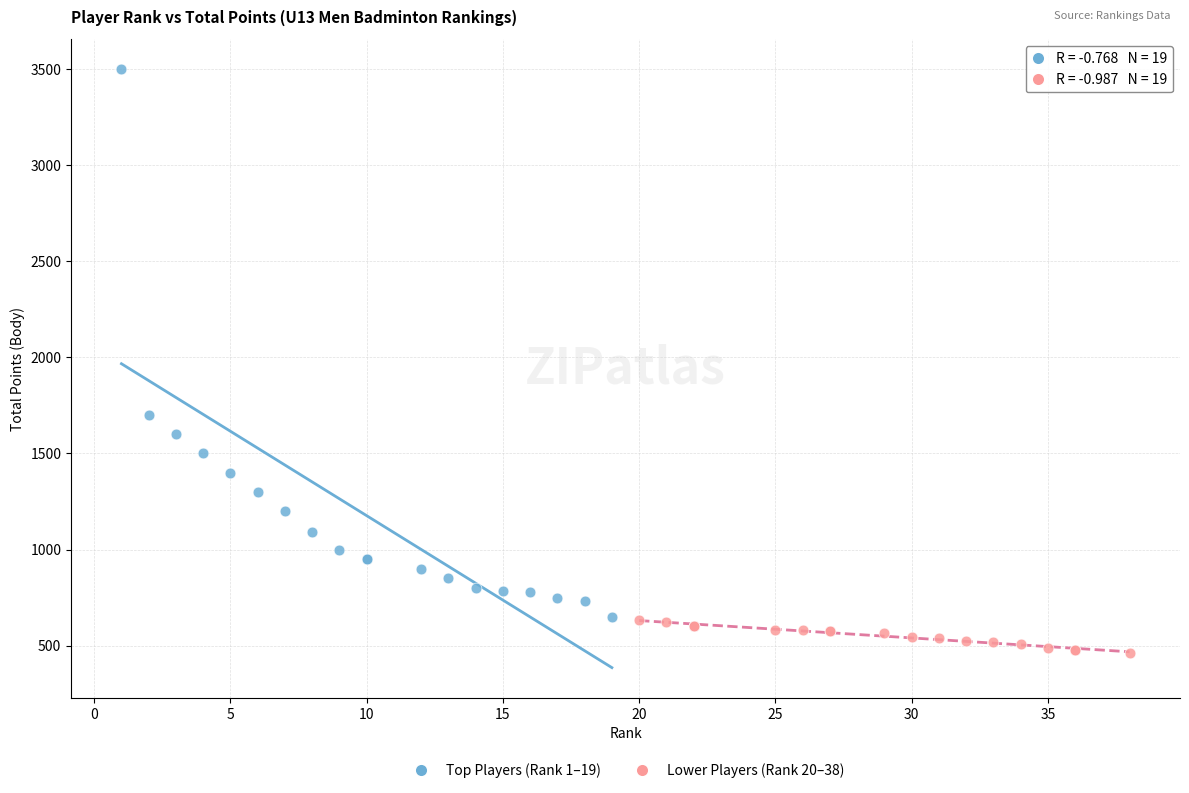

Which series has the widest spread of Y values?

Top Players (Rank 1–19)